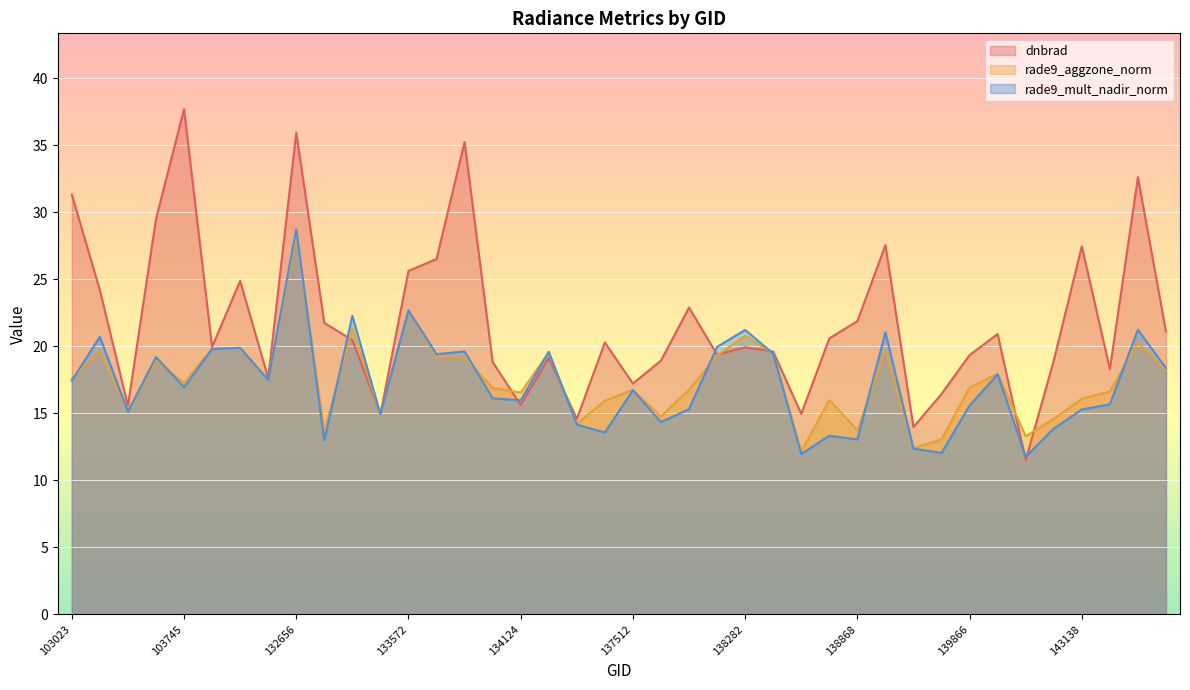

How many values in the dnbrad series are below 20?

20